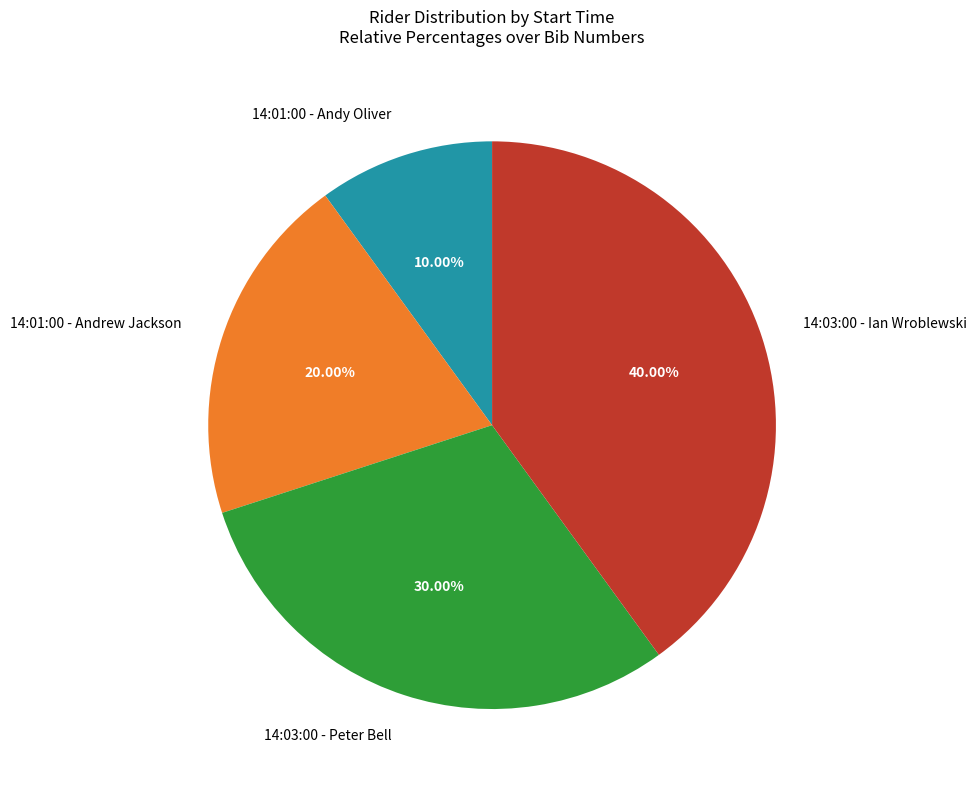

Which category has the biggest portion of the pie?

14:03:00 - Ian Wroblewski